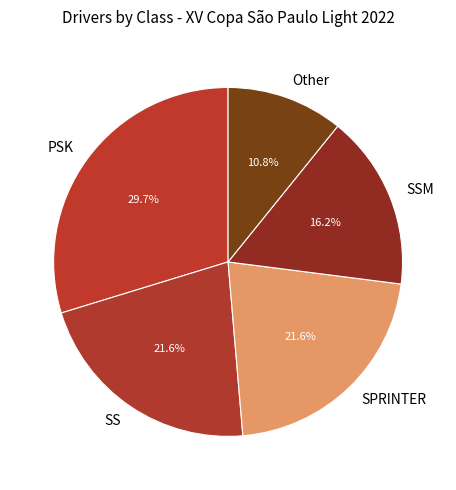

How many slices are in this pie chart?

5